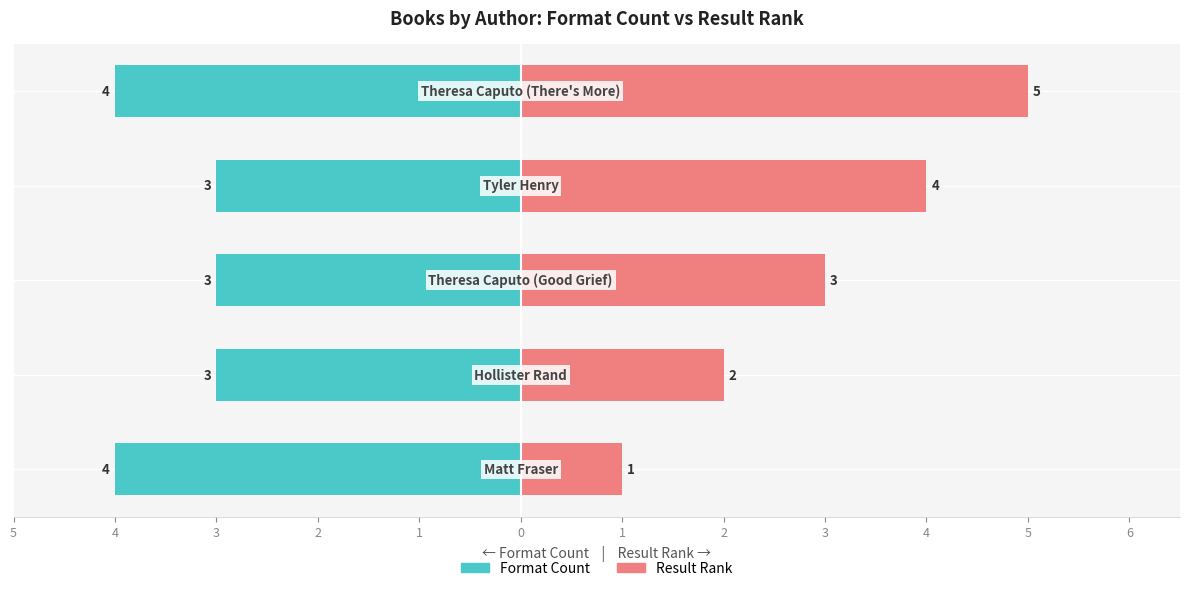

What is the value of the Format Count bar at the 5th from the left?

-4